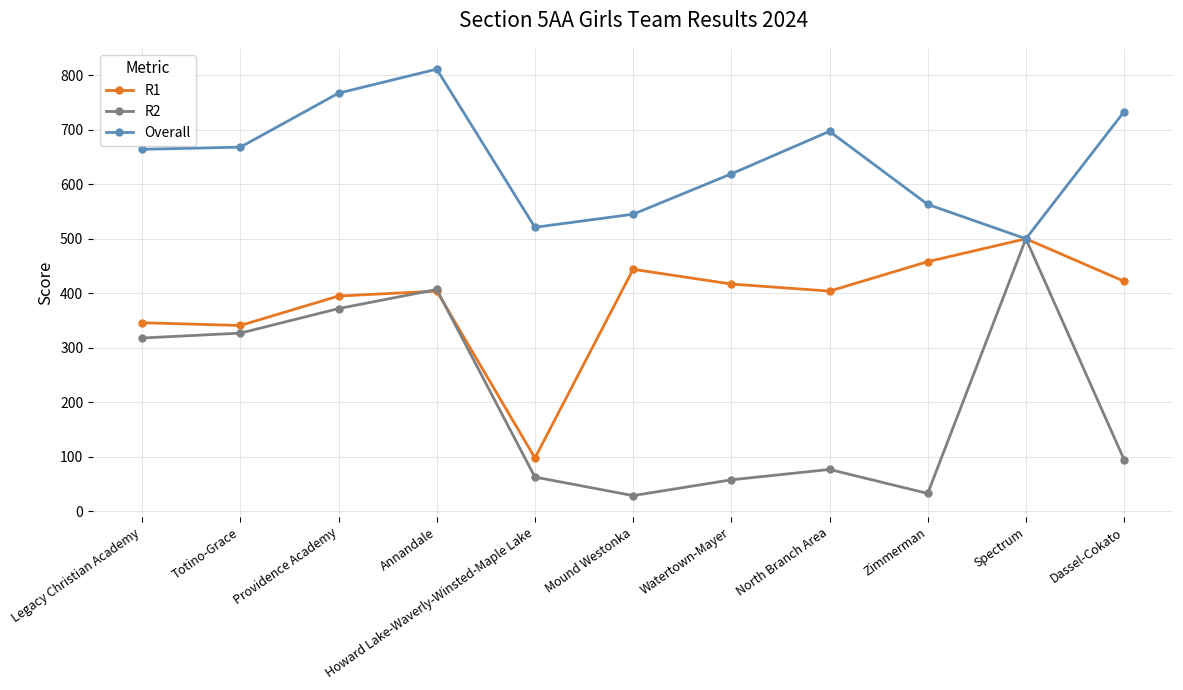

Where is Overall nearest to the value 655?

Legacy Christian Academy